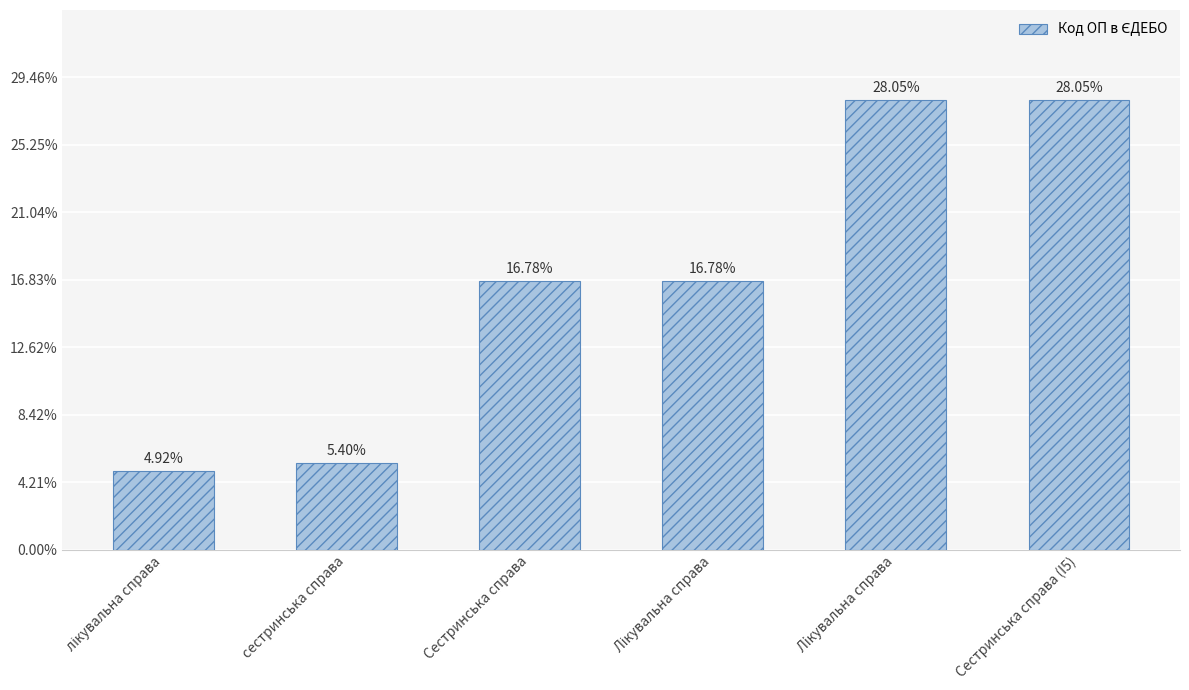

Does the chart contain any negative values?

No